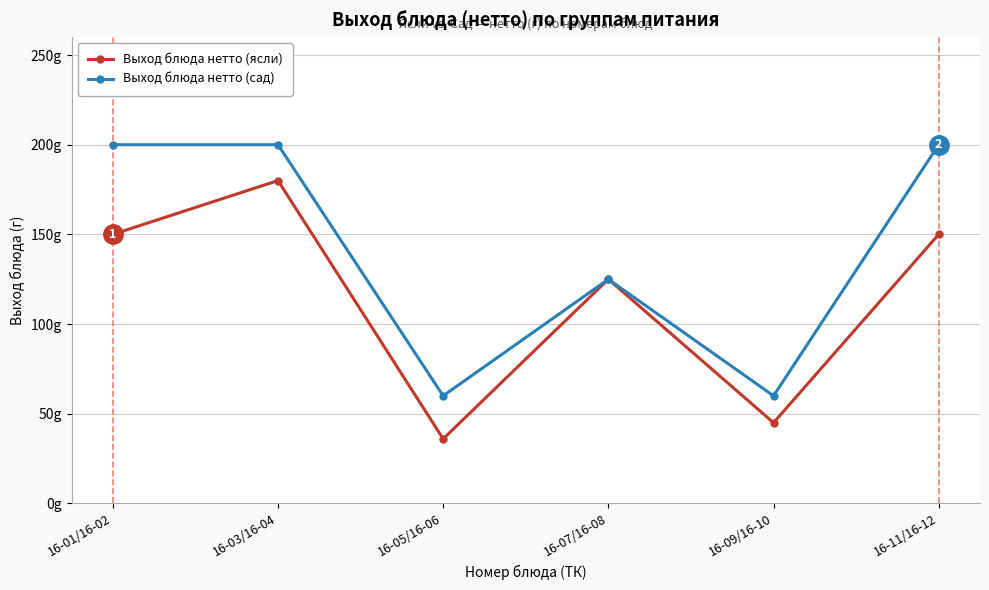

Which label corresponds to the smallest value in the chart?

16-05/16-06